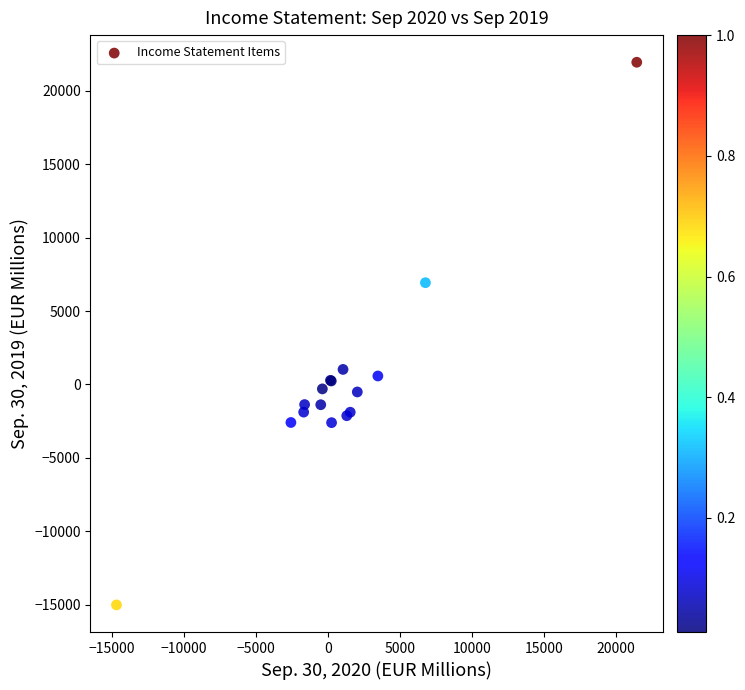

What Y value in the scatter plot is closest to 3464?

1024